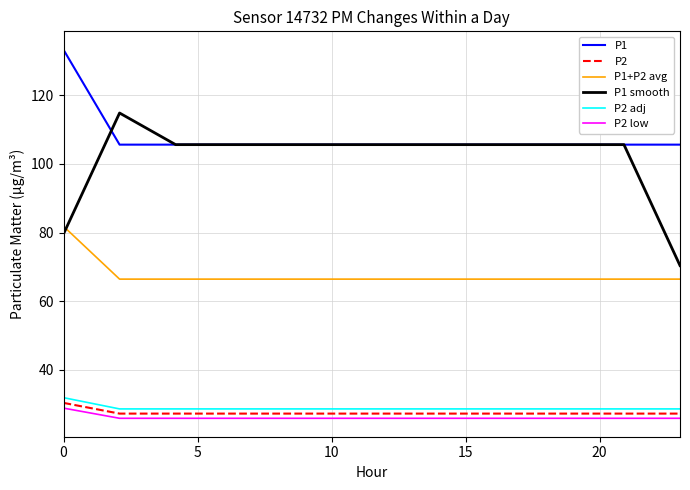

What is the smallest value displayed?

25.9